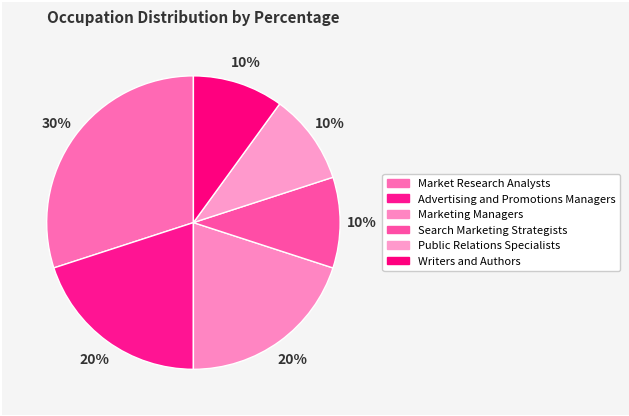

Do Search Marketing Strategists and Advertising and Promotions Managers together represent more than half of the pie?

No